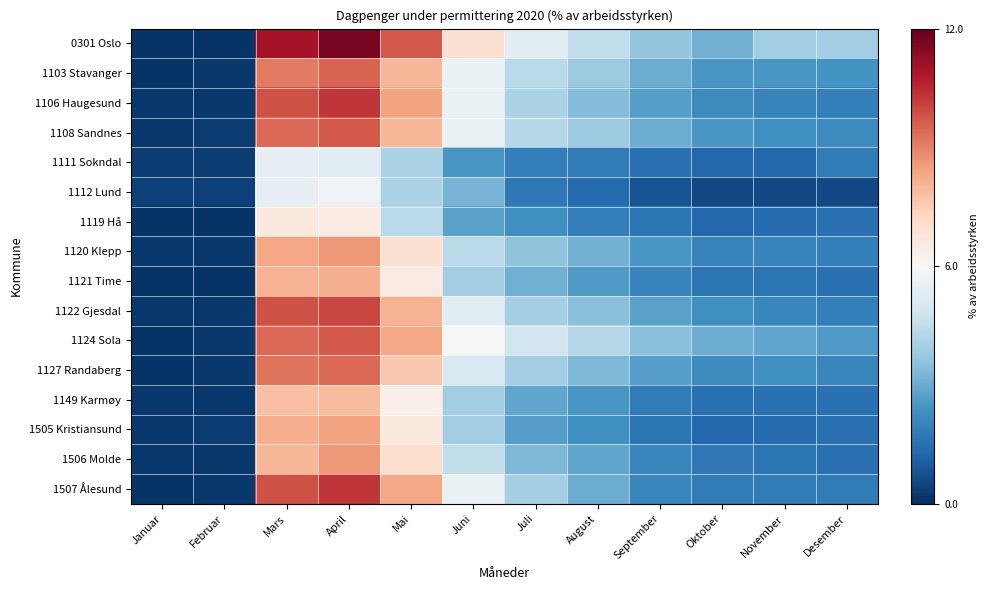

Which label corresponds to the largest value in the chart?

April